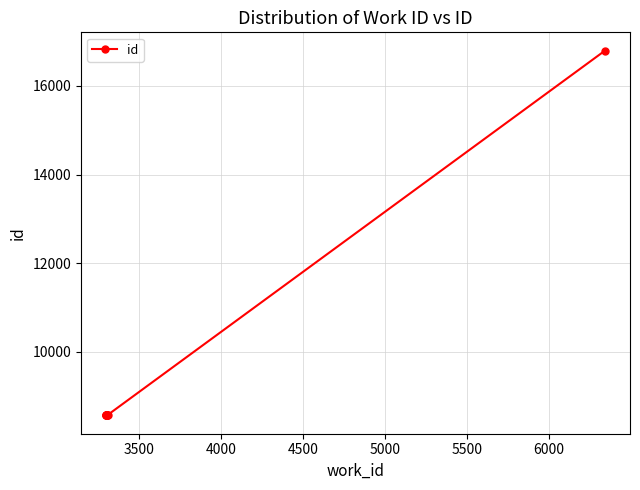

What is the difference between the maximum and minimum values?

8235